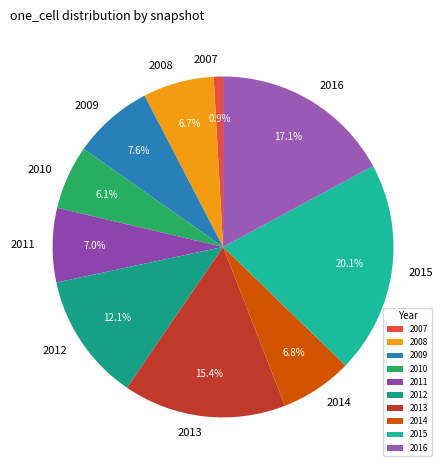

Do 2014 and 2009 together represent more than half of the pie?

No